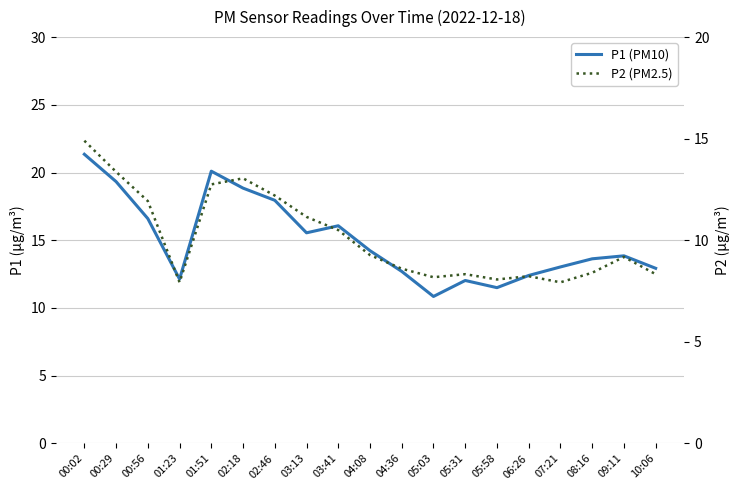

In P2 (PM2.5), how many points are higher than both neighbors (excluding endpoints)?

4